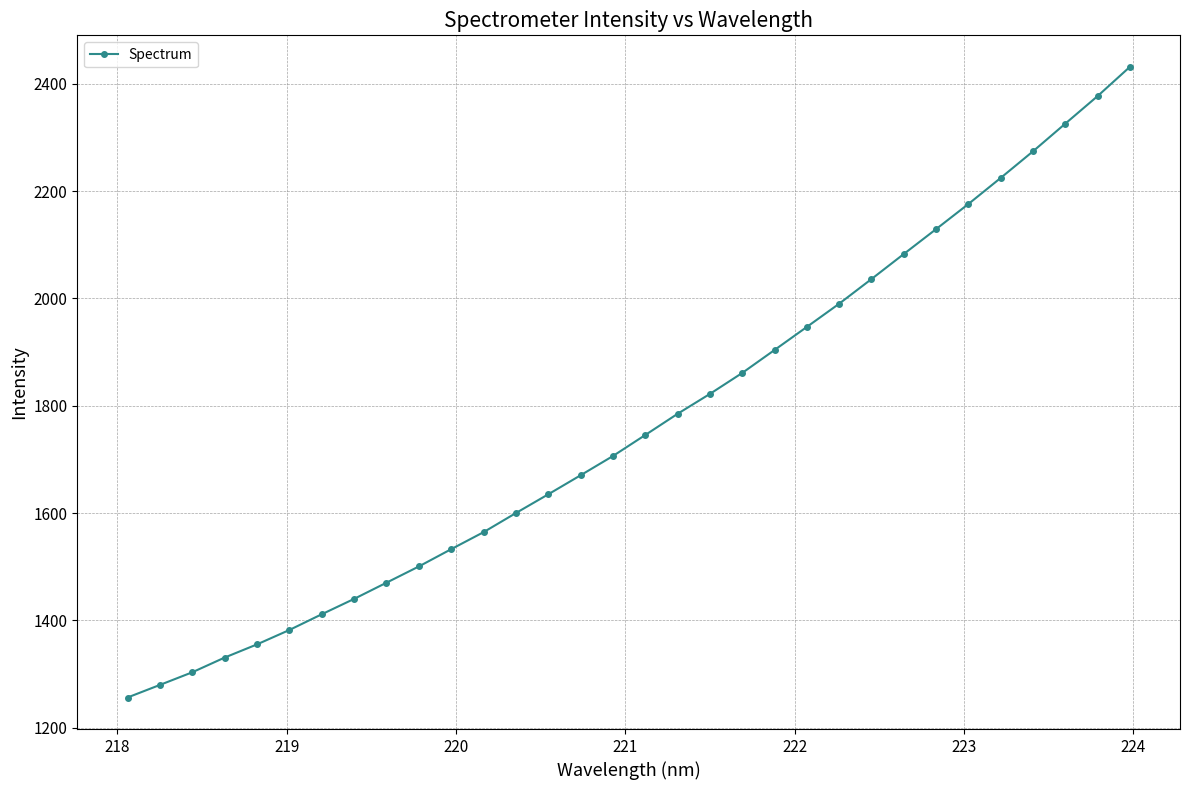

What is the greatest value displayed?

2431.6